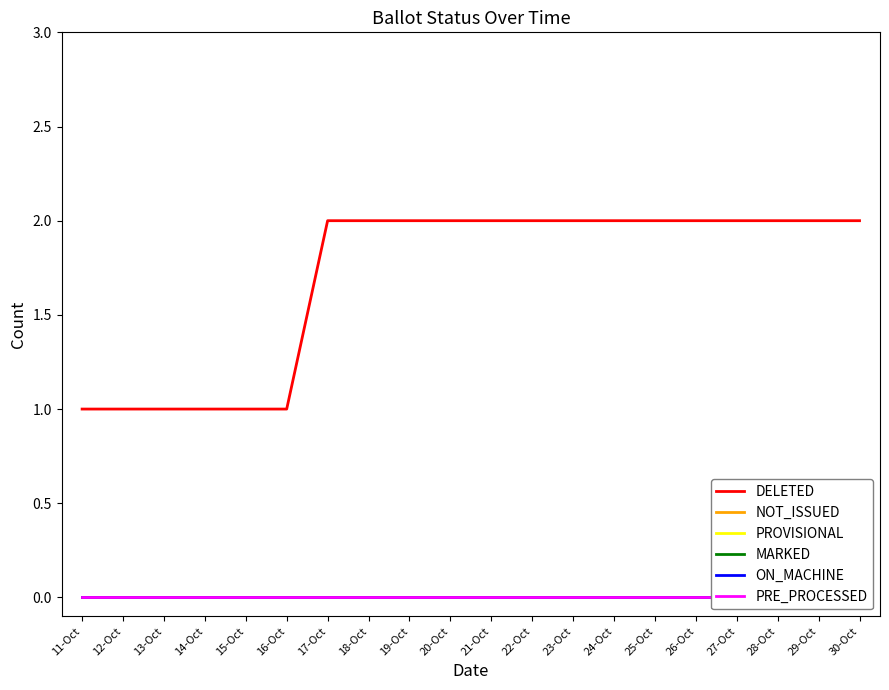

Count the number of data series in this chart.

6